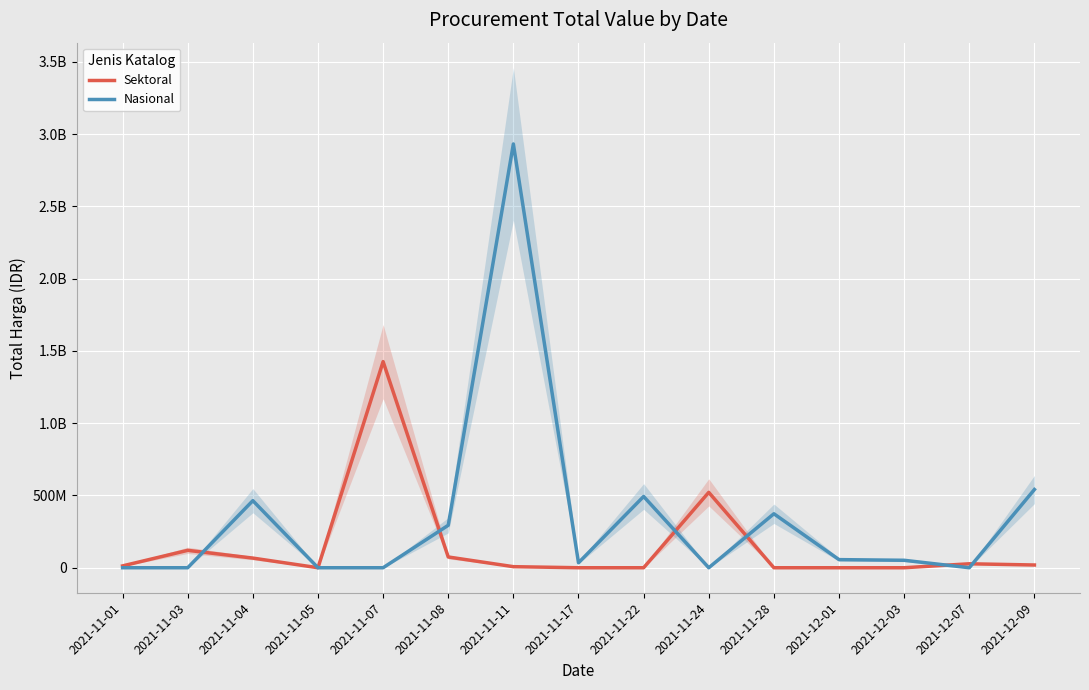

Reading left to right, what are all the values shown in this chart?

Sektoral: 12787500	120381270	66741200	0	1425867900	74423960	7401240	0	0	521459200	0	0	0	27412000	18900000
Nasional: 0	0	464002100	0	0	293790000	2931562000	34292000	493000000	0	373404000	56152800	51601000	0	541071000